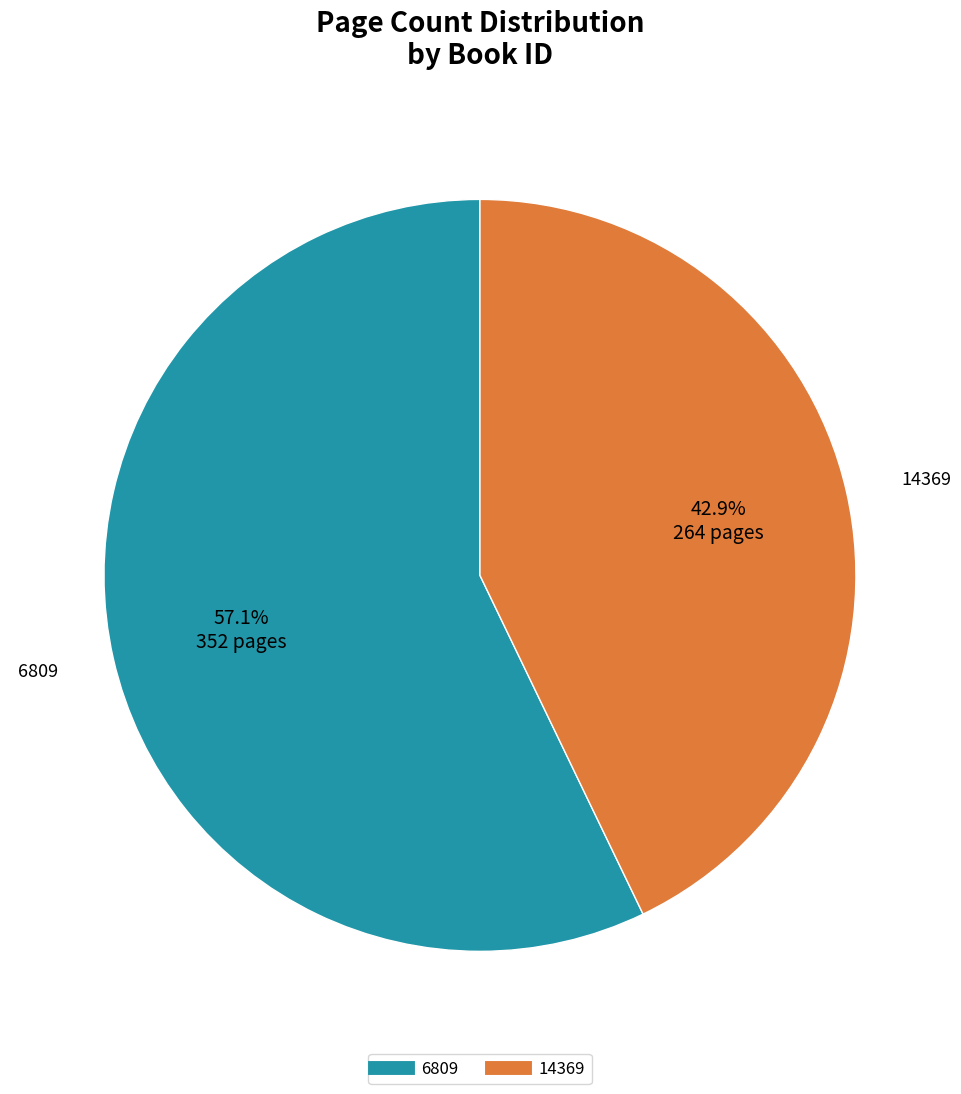

Which has a higher value, 14369 or 6809?

6809